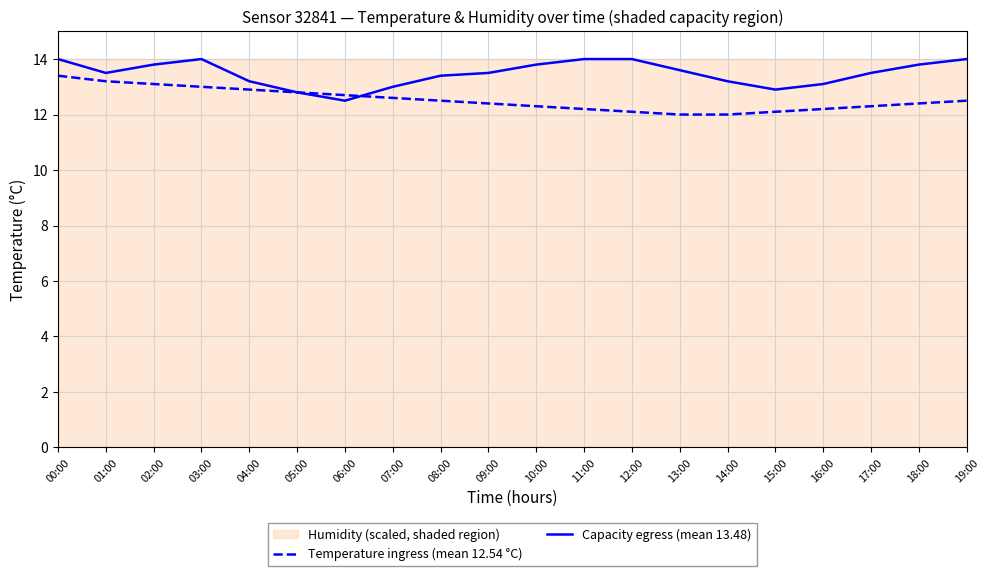

Does the chart have visible grid lines?

Yes